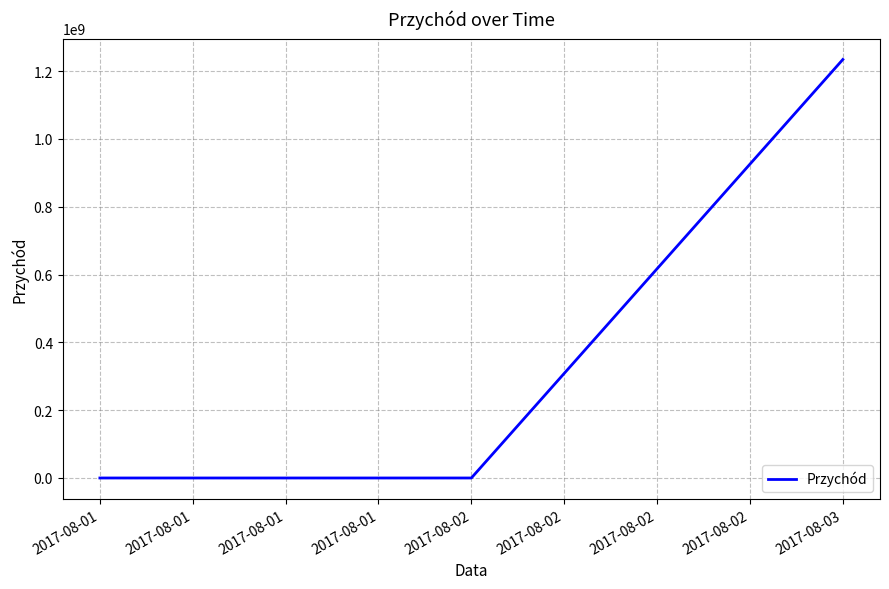

Reading right to left, transcribe all the data shown in this chart.

2017-08-03=1234567890	2017-08-02=0	2017-08-01=0